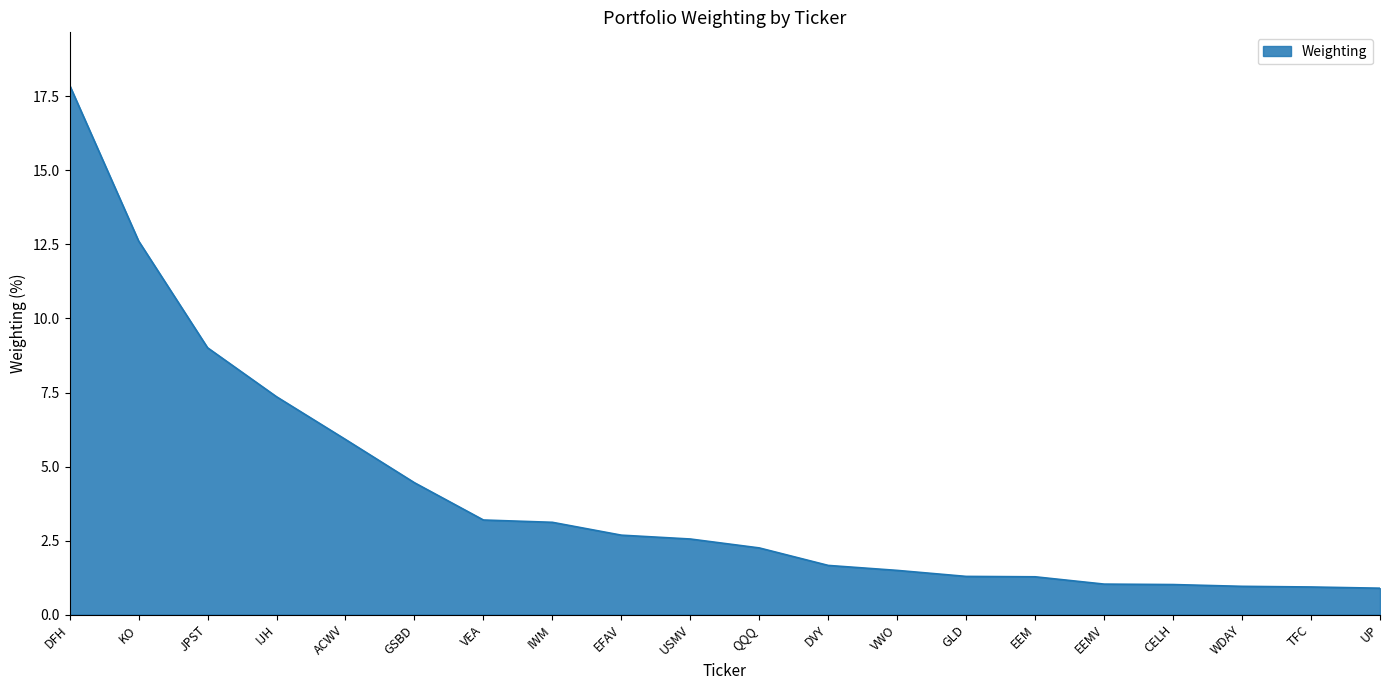

What is the difference between the maximum and minimum values?

17.0